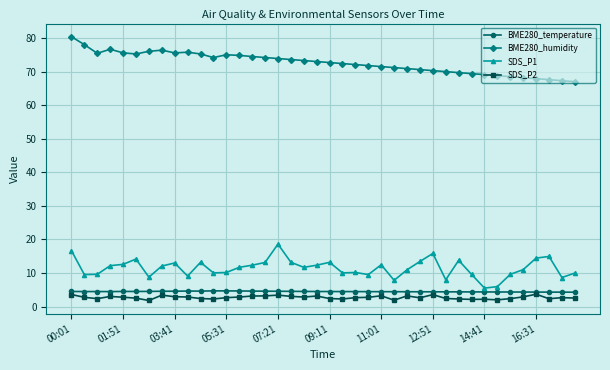

What is the minimum value shown in the chart?

1.8